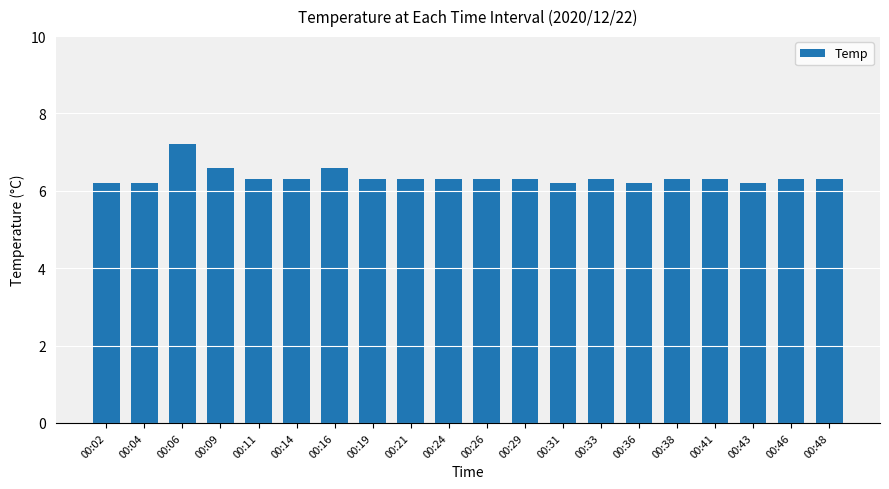

How many values are between 6 and 7?

19